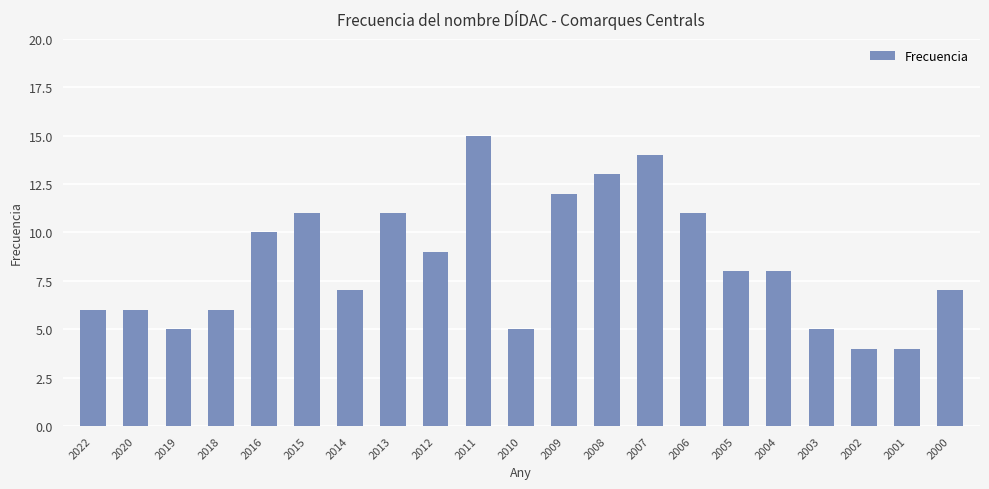

Which has a higher value, 2015 or 2008?

2008